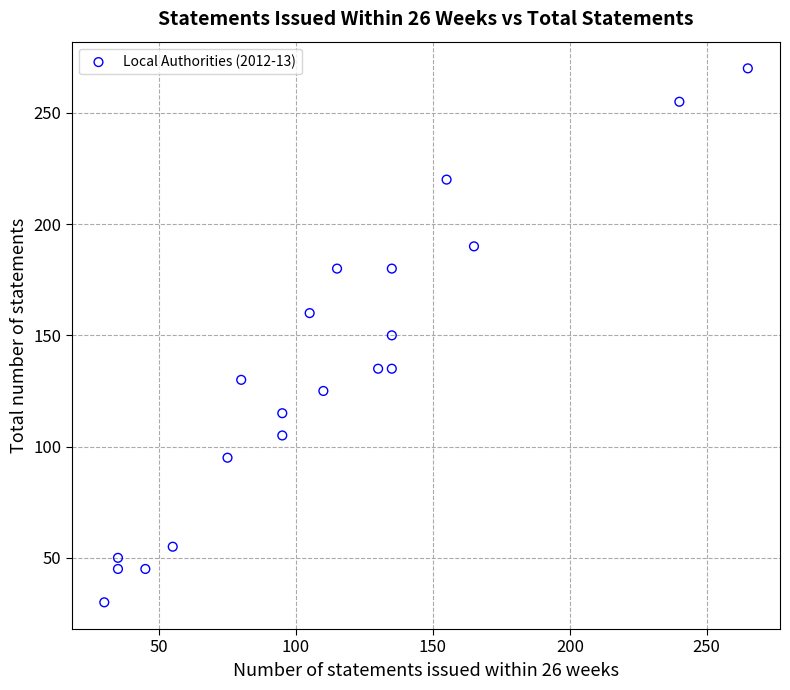

What is the range of Y values (max minus min)?

240